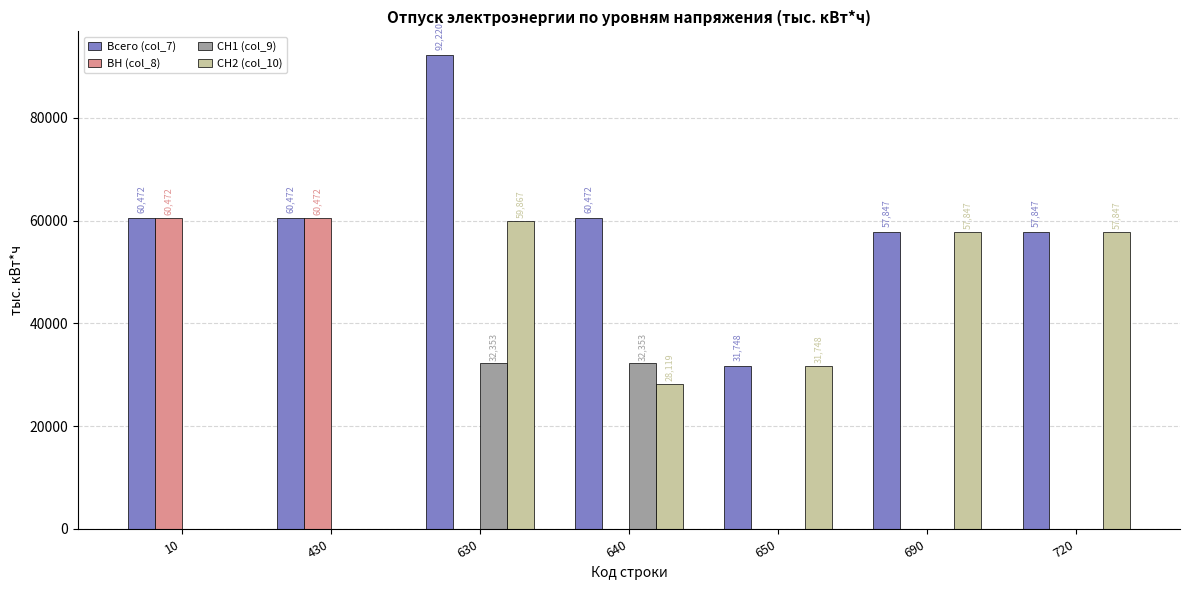

At which category is the sum across all series the highest?

630